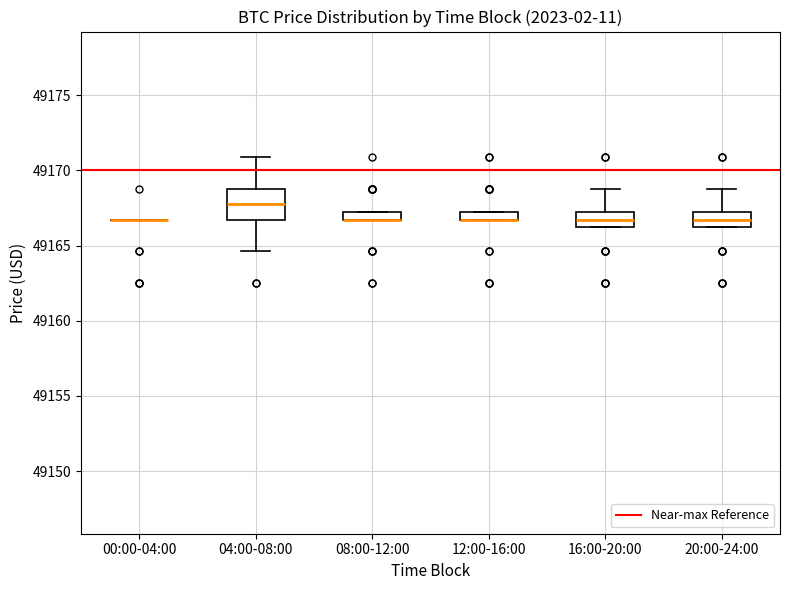

Comparing the boxes themselves (not the whiskers), which one is the tallest?

04:00-08:00